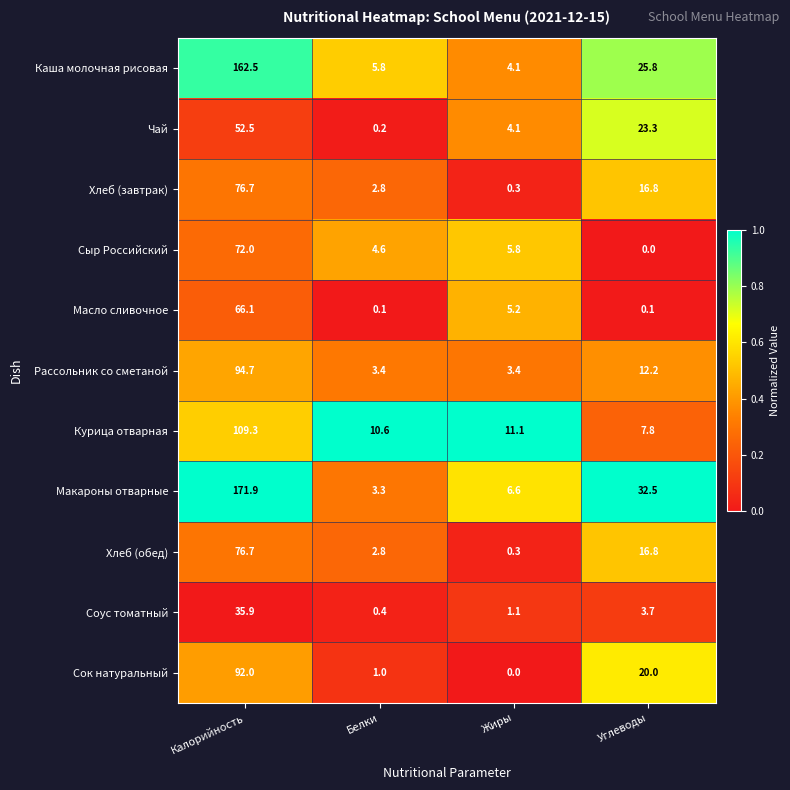

Between Жиры and Углеводы, which series saw the biggest shift?

Макароны отварные